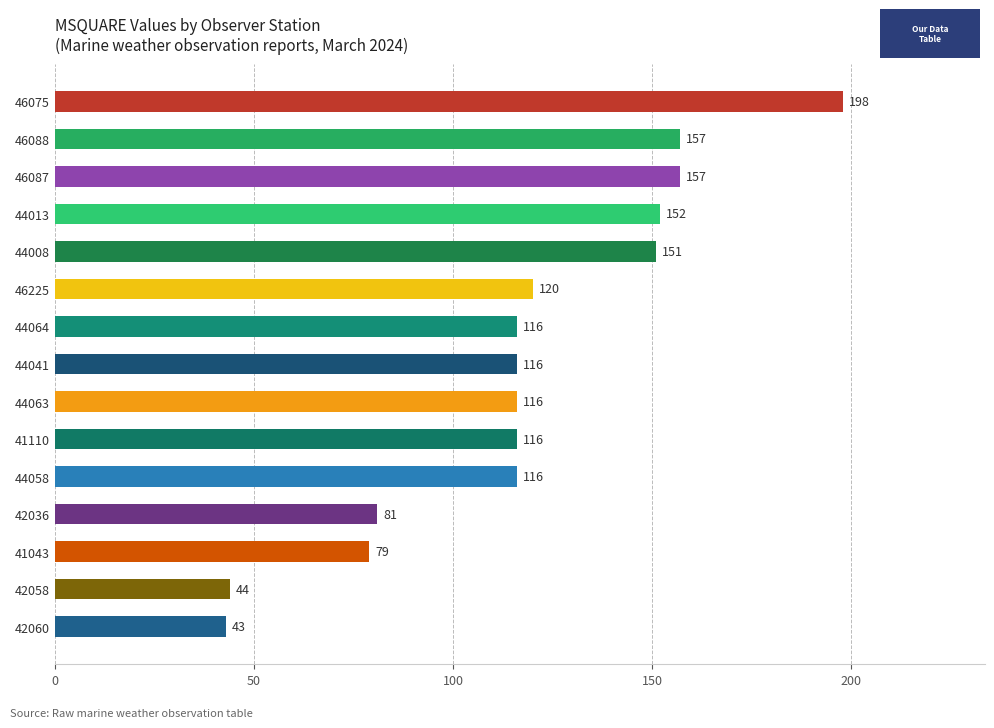

Reading bottom to top, what are all the values shown in this chart?

43	44	79	81	116	116	116	116	116	120	151	152	157	157	198